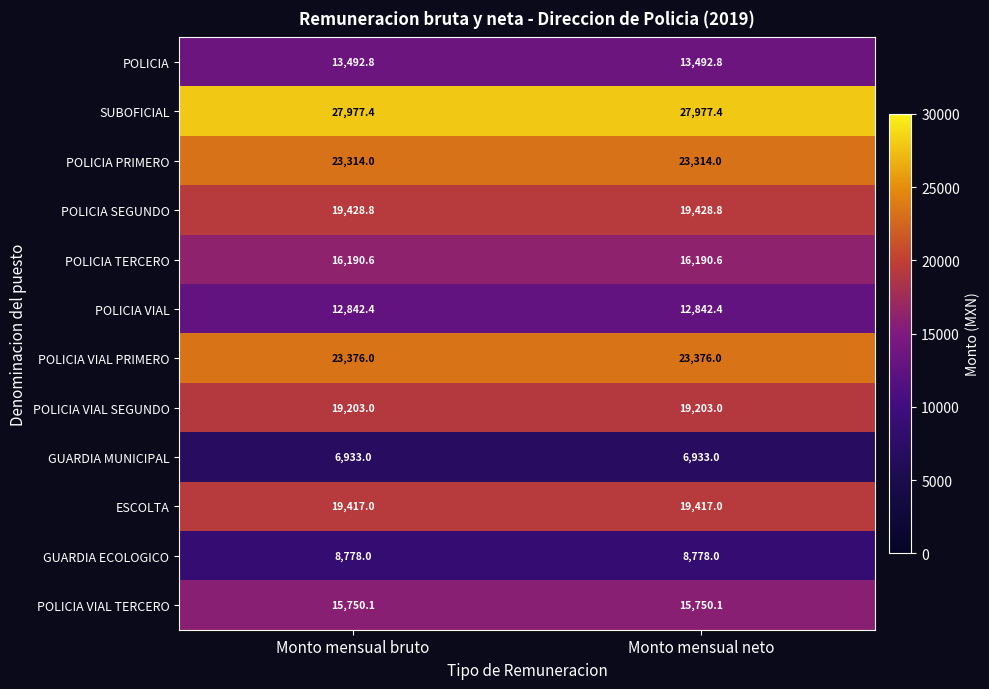

Which series has the largest total across all categories?

SUBOFICIAL